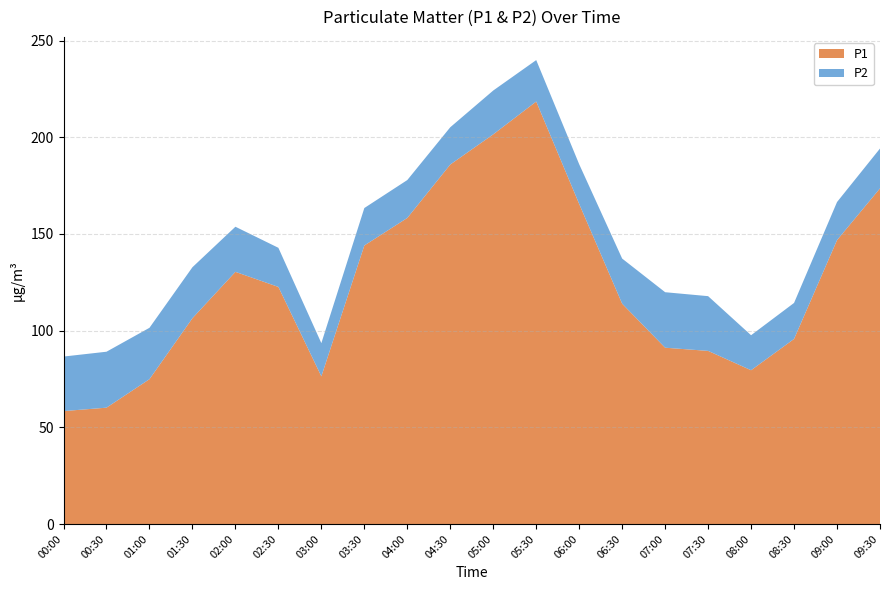

Reading right to left, what are all the values shown in this chart?

P1: 09:30=173.6	09:00=146.8	08:30=95.7	08:00=79.5	07:30=89.5	07:00=91.2	06:30=113.9	06:00=165.5	05:30=218.5	05:00=201.5	04:30=185.9	04:00=158.3	03:30=144.0	03:00=76.4	02:30=122.6	02:00=130.4	01:30=106.4	01:00=74.9	00:30=60.2	00:00=58.4
P2: 09:30=20.6	09:00=19.7	08:30=18.6	08:00=18.1	07:30=28.3	07:00=28.7	06:30=23.3	06:00=20.5	05:30=21.4	05:00=22.7	04:30=19.3	04:00=19.6	03:30=19.4	03:00=17.2	02:30=20.2	02:00=23.3	01:30=26.4	01:00=26.6	00:30=28.9	00:00=28.2